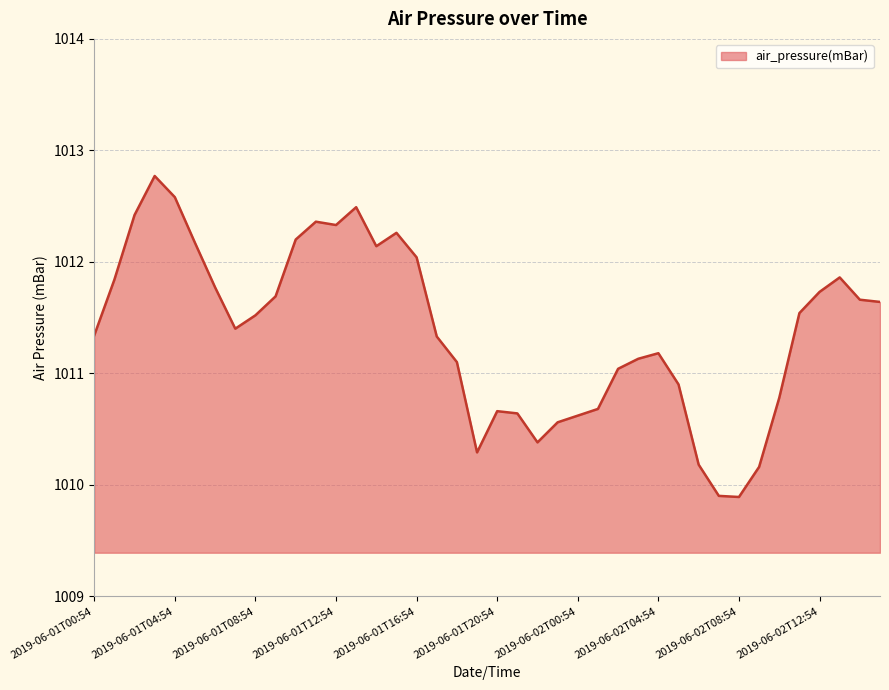

What is the smallest value displayed?

1009.9